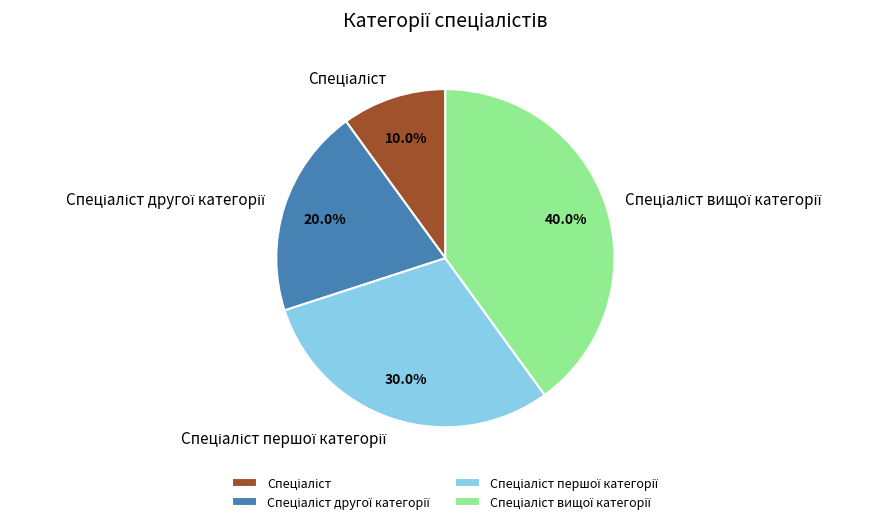

Is there a majority slice in this chart?

No